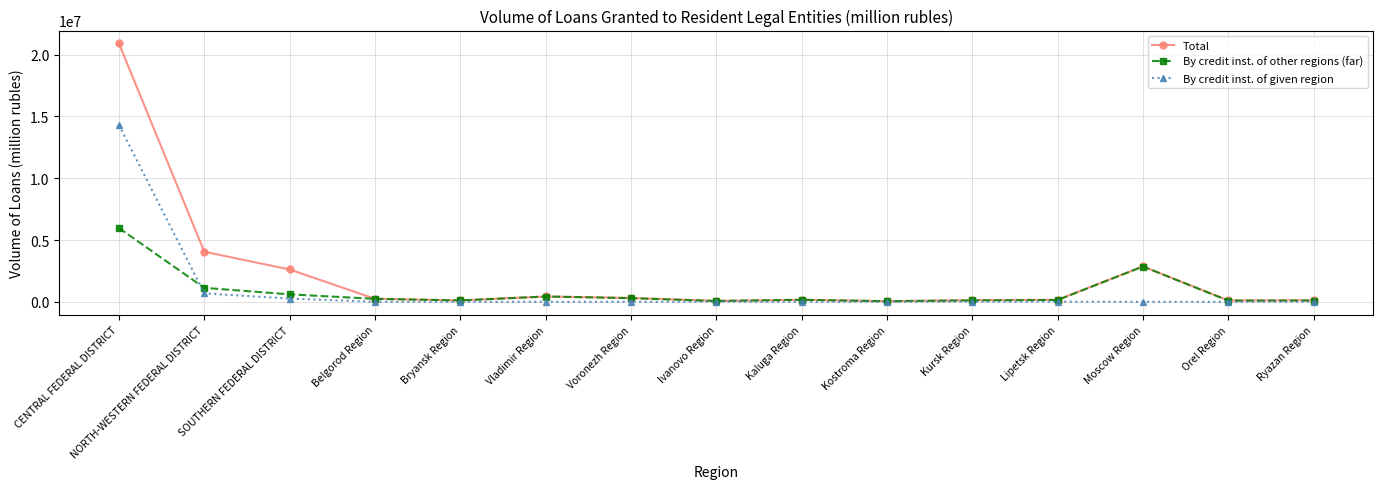

What is the label of the 8th point from the right?

Ivanovo Region